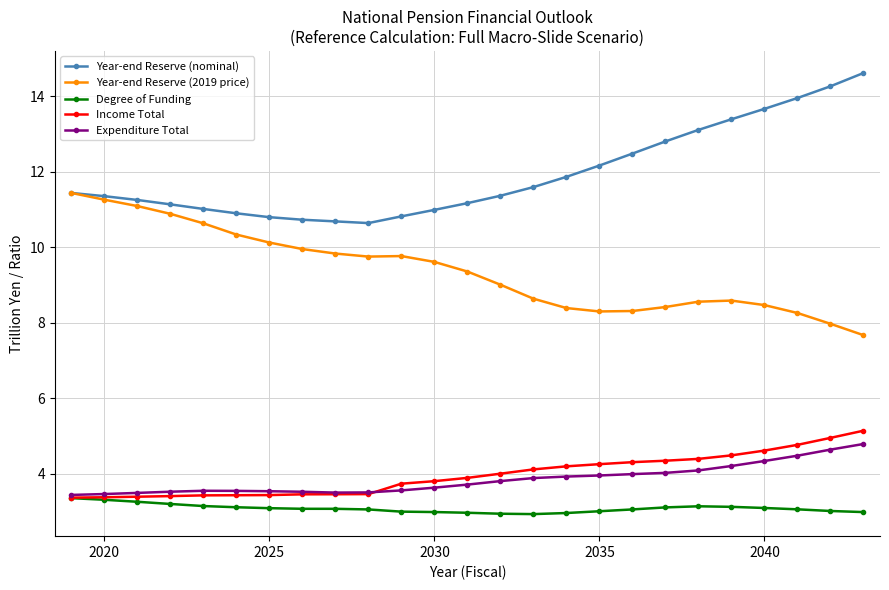

True or false: Year-end Reserve (nominal) and Degree of Funding intersect in this chart.

False